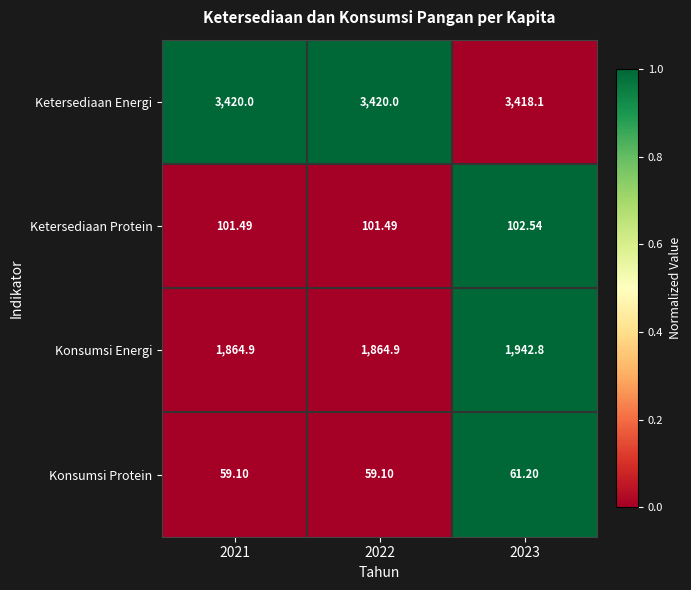

Which series has the largest total across all categories?

Ketersediaan Energi